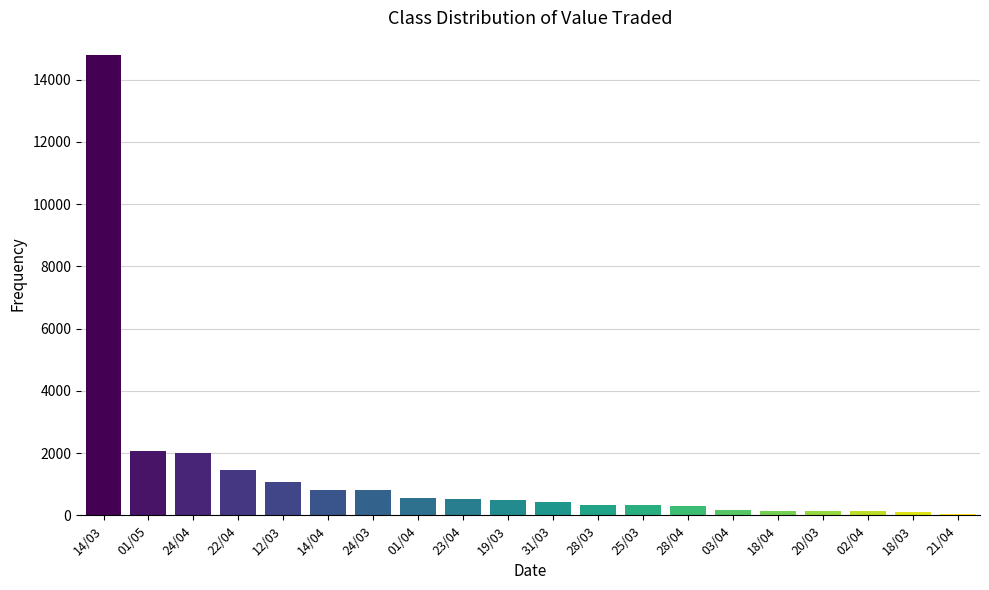

Approximately how many times larger is the value at 01/04 compared to 14/04?

0.7